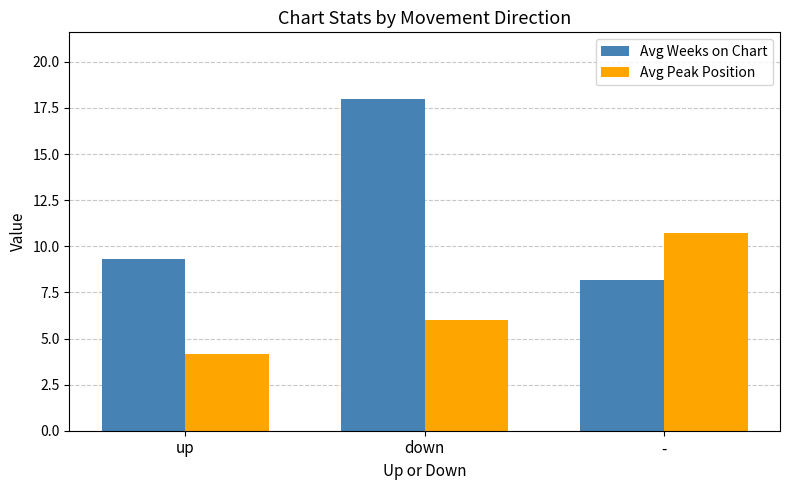

What is the label of the 1st bar from the right?

-